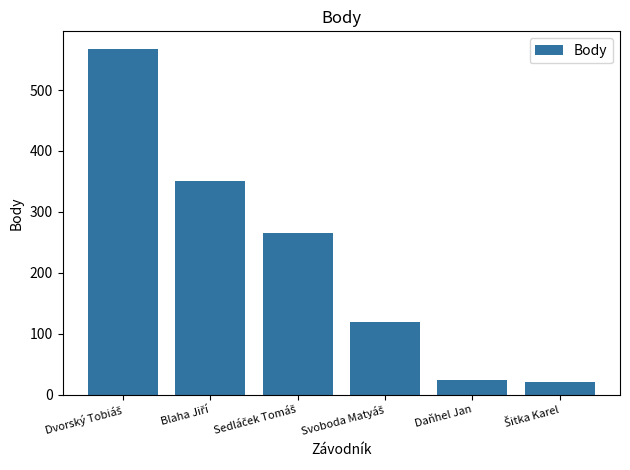

What is the difference between the second highest and second lowest values?

326